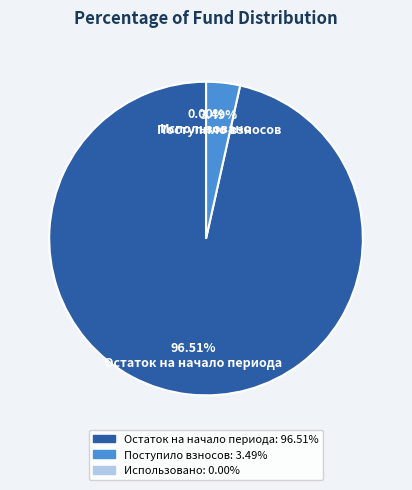

How many slices are in this pie chart?

3